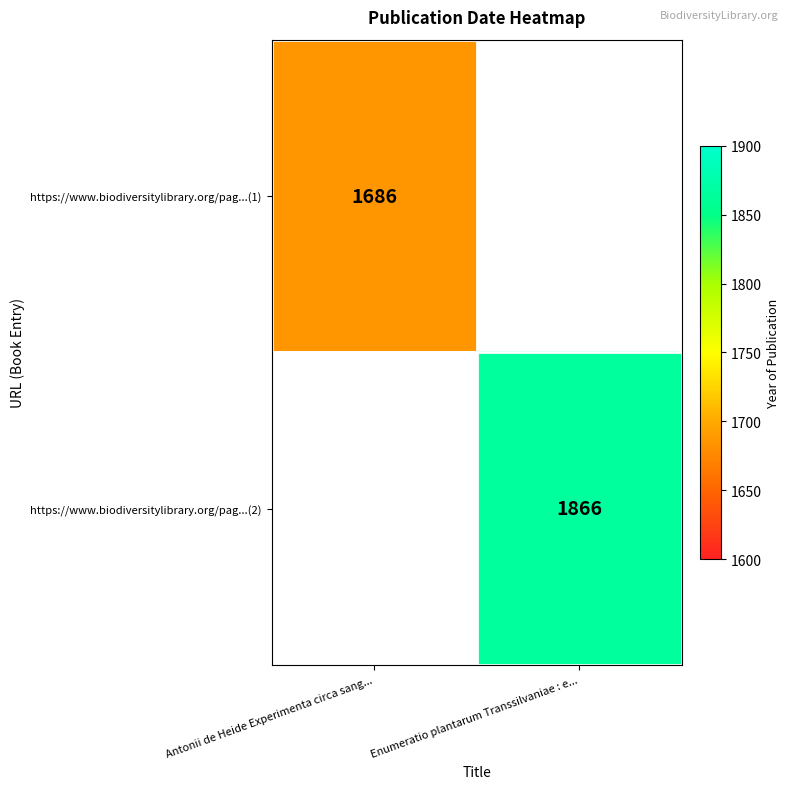

True or false: https://www.biodiversitylibrary.org/pag...(2) has a value of 1866 at Enumeratio plantarum Transsilvaniae : e....

True